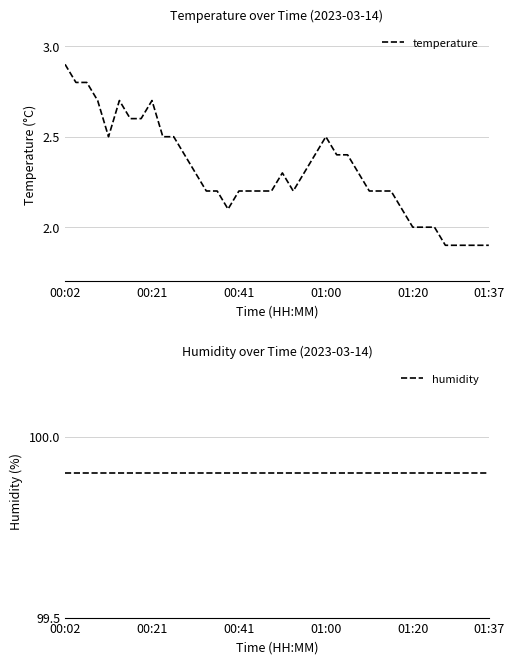

What is the minimum value for temperature?

1.9